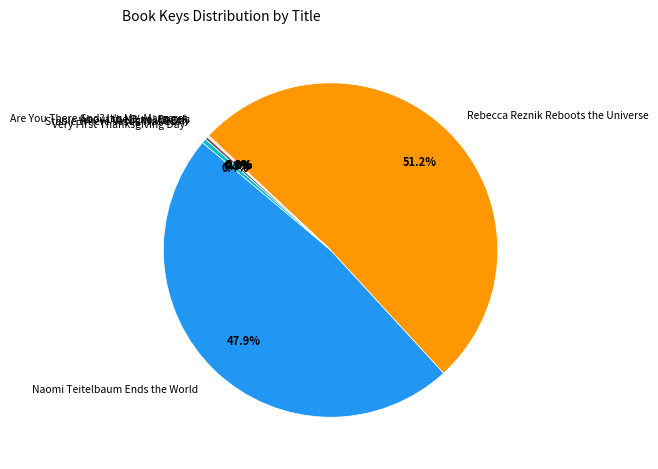

Which slice is the largest?

Rebecca Reznik Reboots the Universe